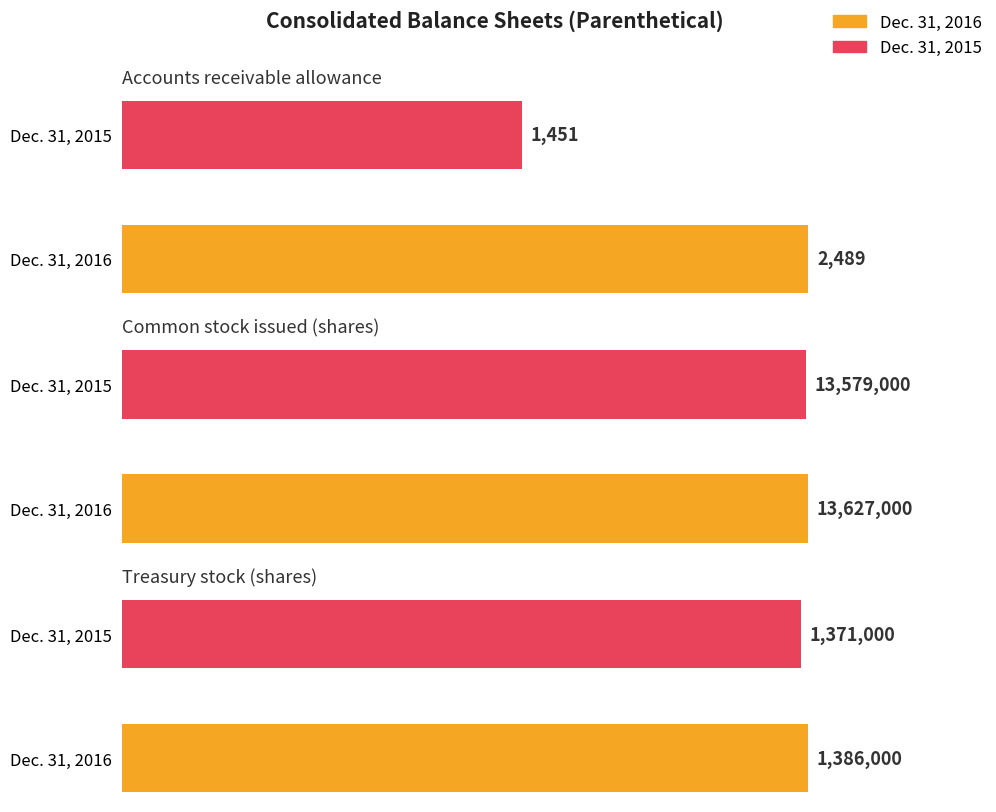

Reading left to right, transcribe all the data shown in this chart.

Dec. 31, 2016: 2489	13627000	1386000
Dec. 31, 2015: 1451	13579000	1371000